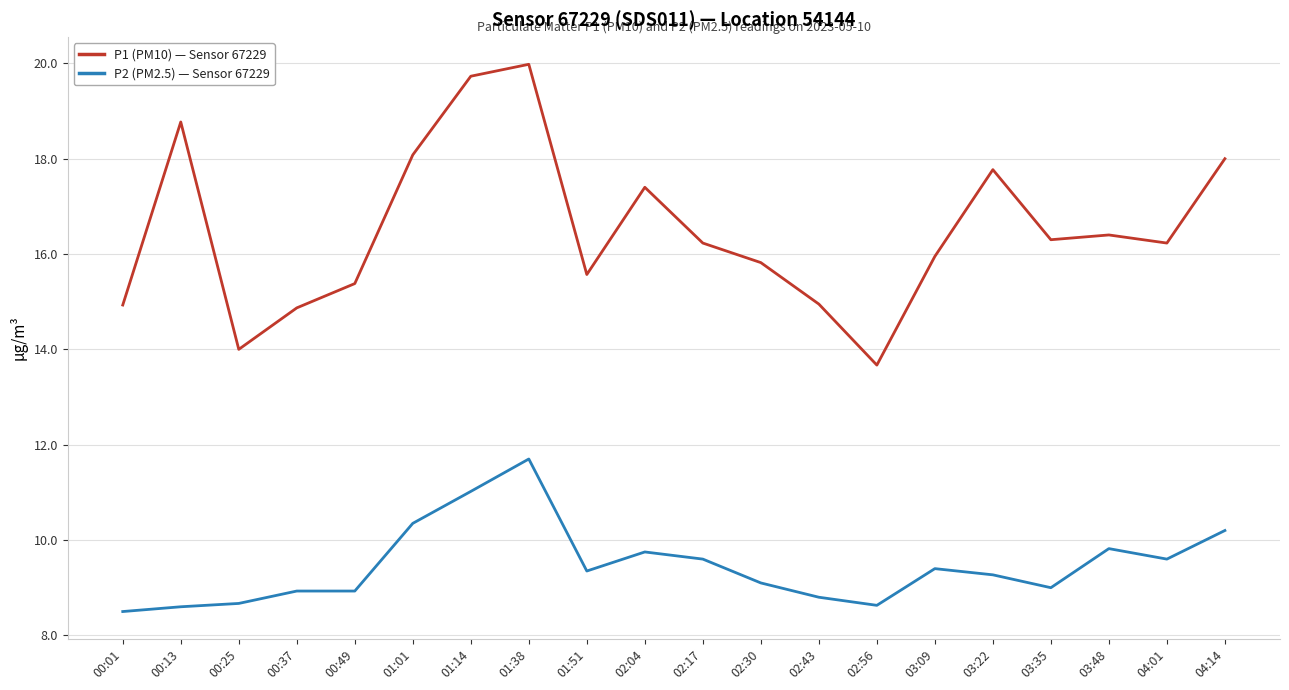

What is the difference between the highest and lowest values at 03:35?

7.3